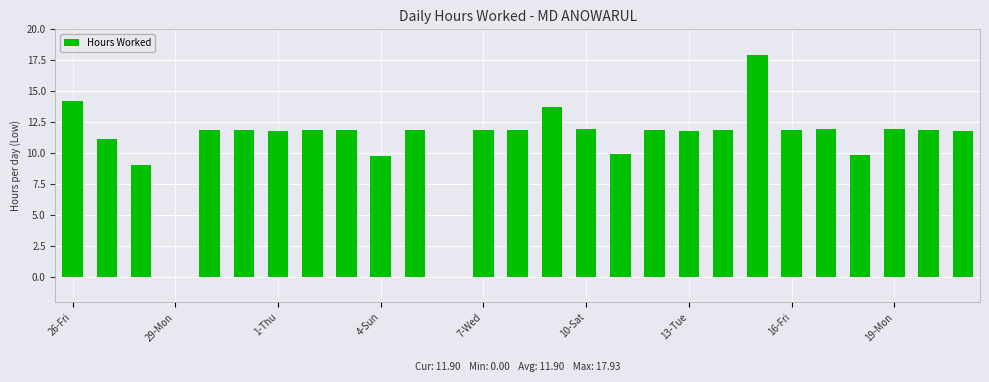

How many categories are shown in the chart?

27